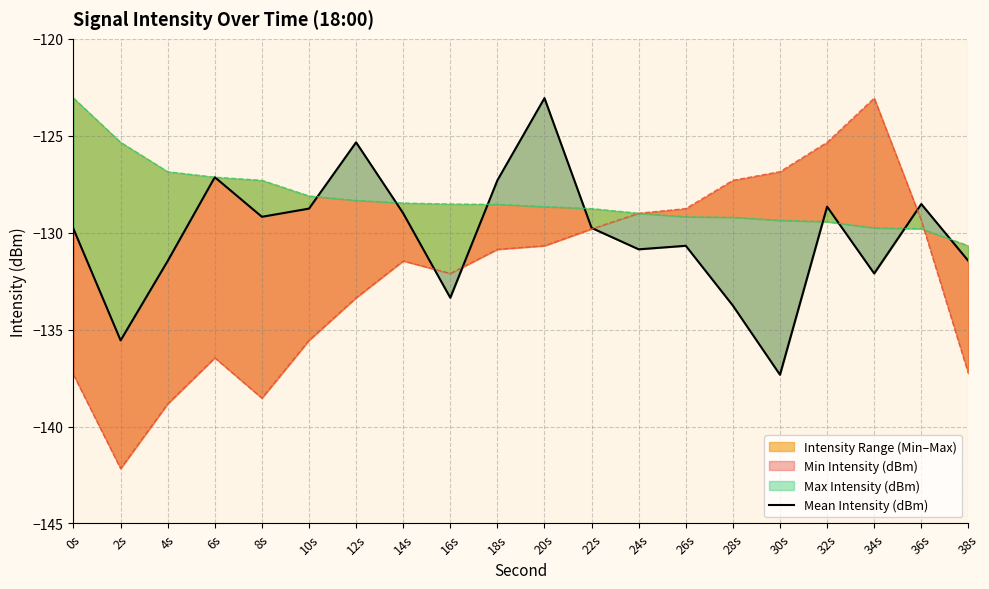

What is the value of the 13th point from the left?

-130.9